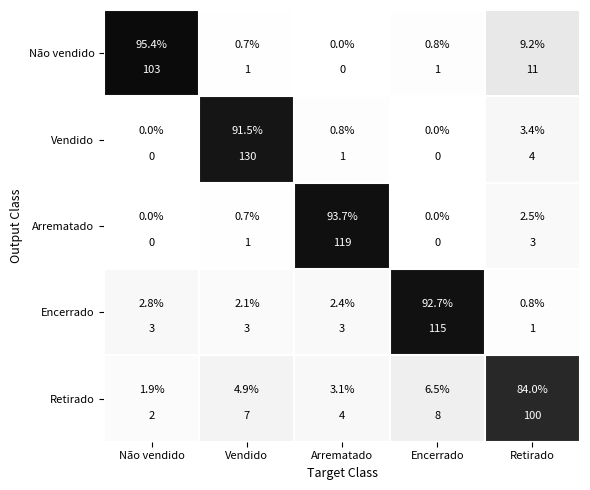

What is the average value of the Arrematado series?

19.4